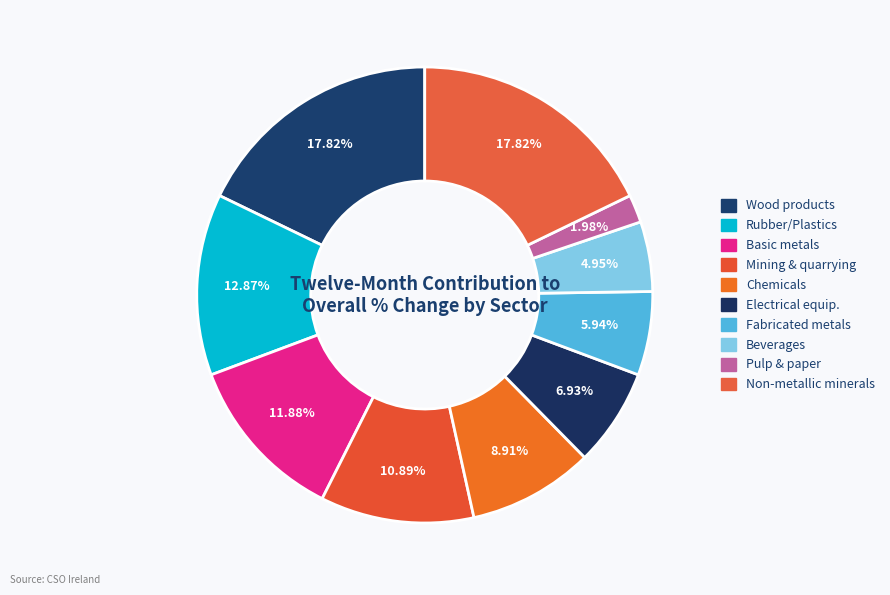

To the nearest percent, what is the difference between the largest and smallest slice percentages?

16%